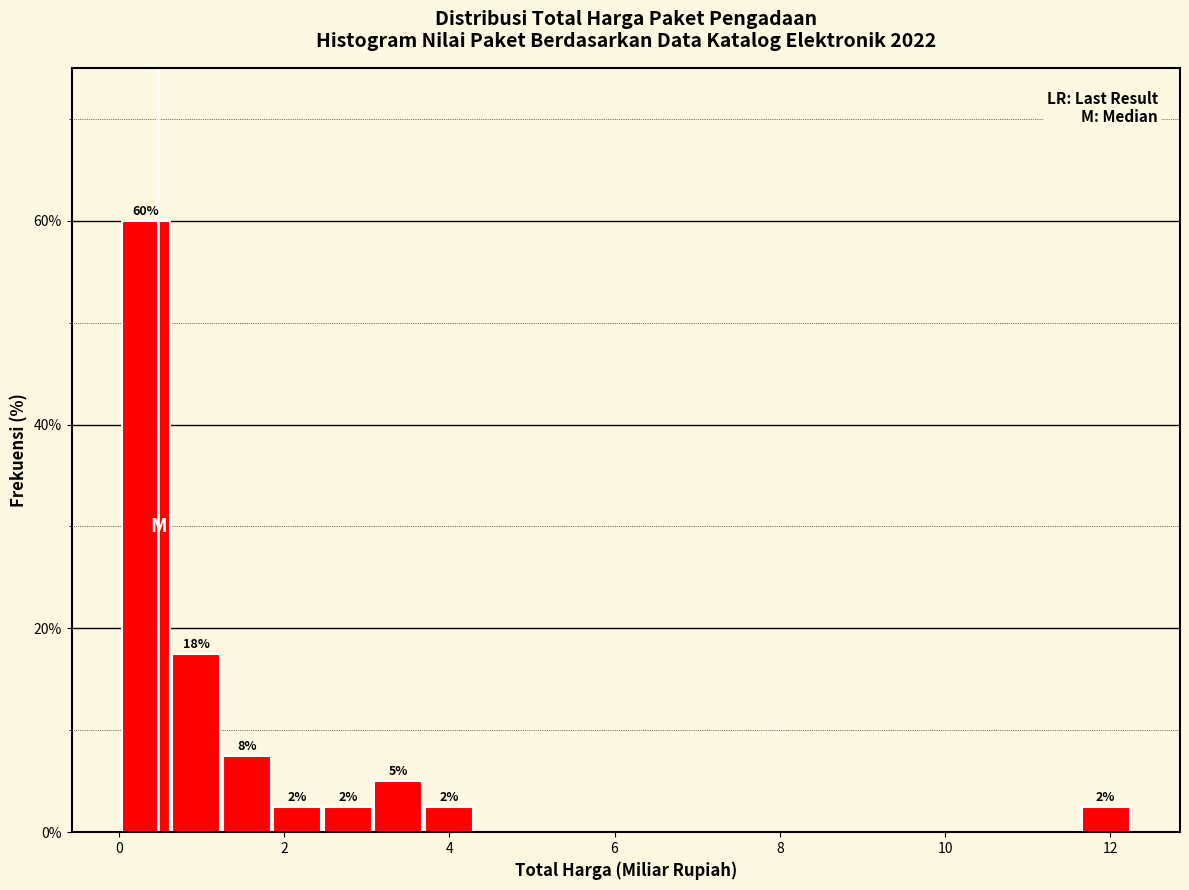

Read against the x-axis, roughly where is the centre of the tallest bar?

0.4